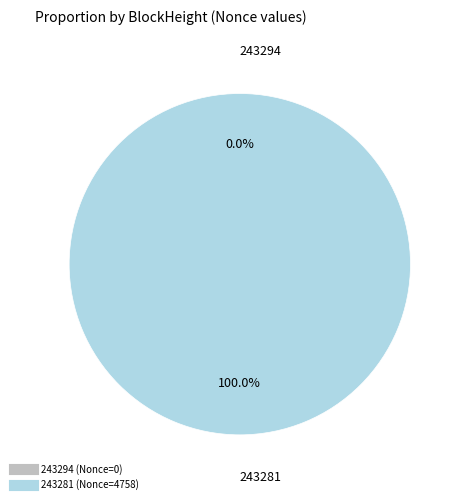

What portion of the pie excludes 243294?

100.0%